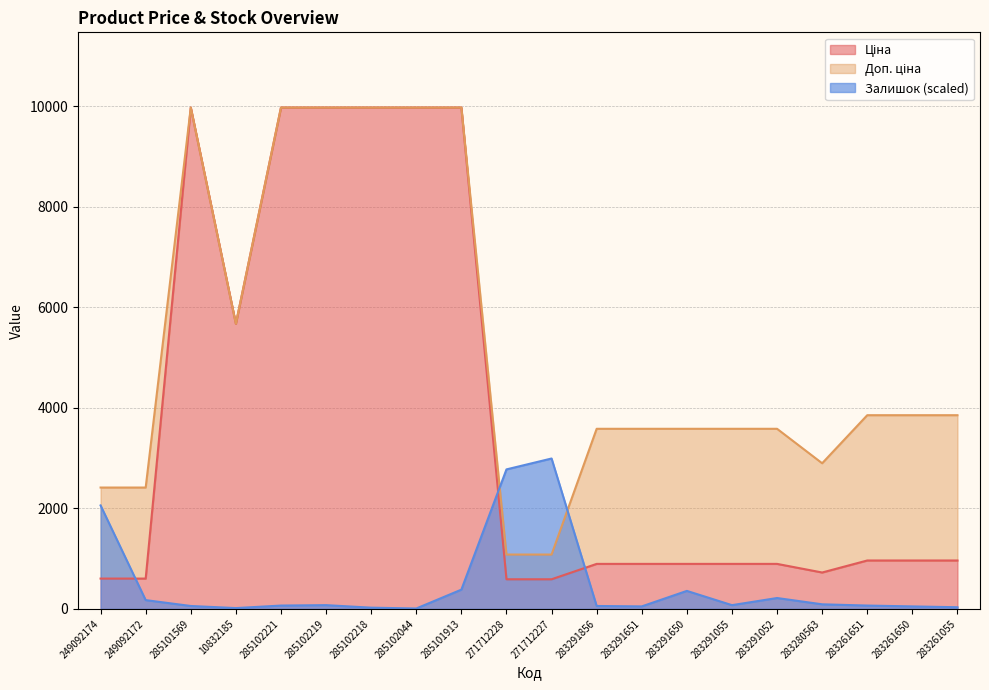

At how many categories does at least one series exceed 2019?

20